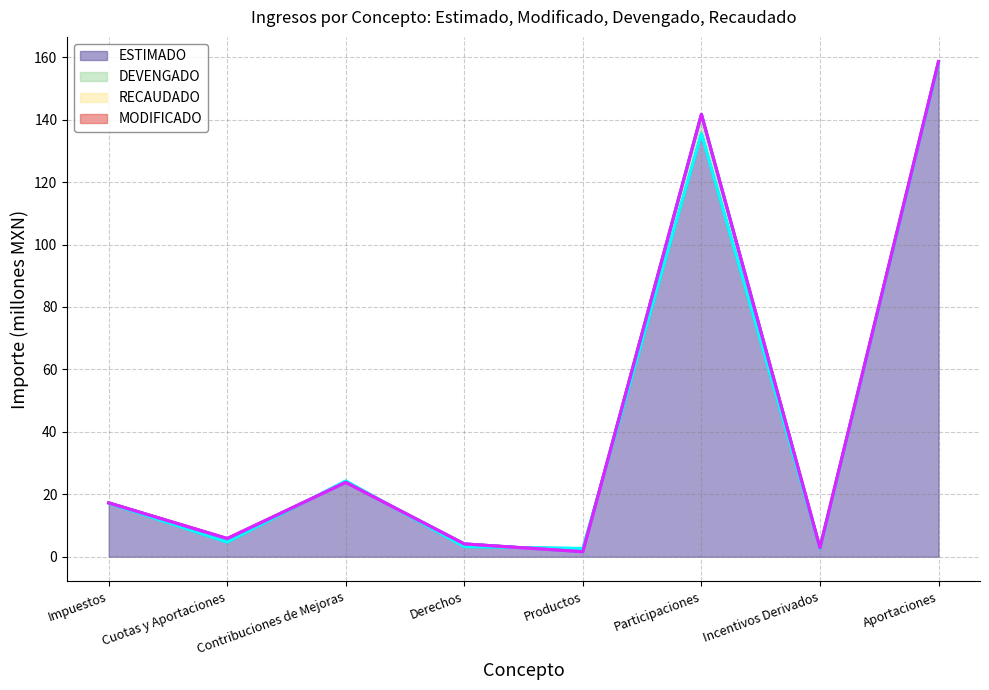

True or false: MODIFICADO and DEVENGADO intersect in this chart.

False